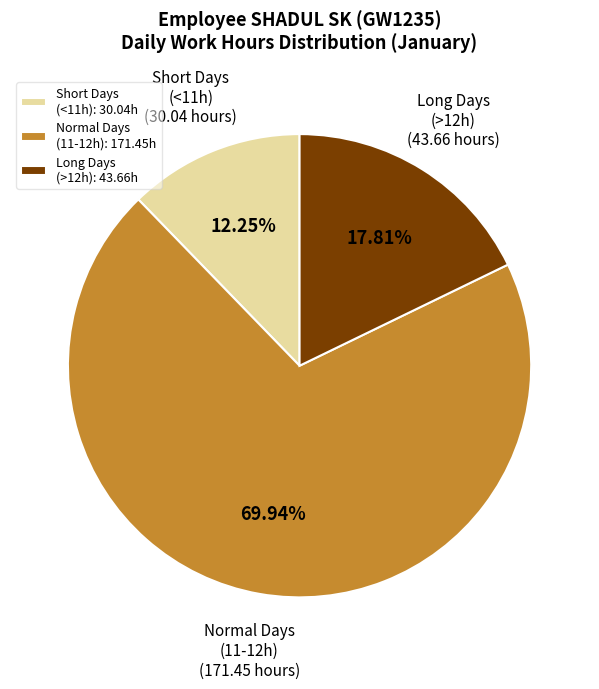

Is the sum of Short Days (<11h) and Normal Days (11-12h) greater than half?

Yes